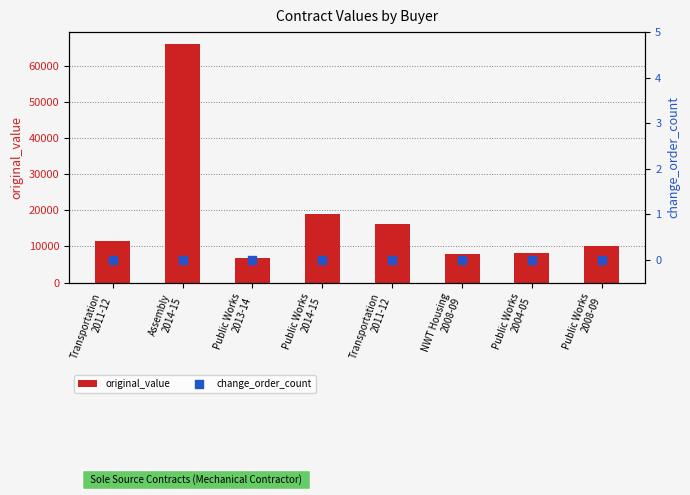

Is the value of original_value at Public Works
2008-09 greater than the value of change_order_count at Public Works
2013-14?

Yes